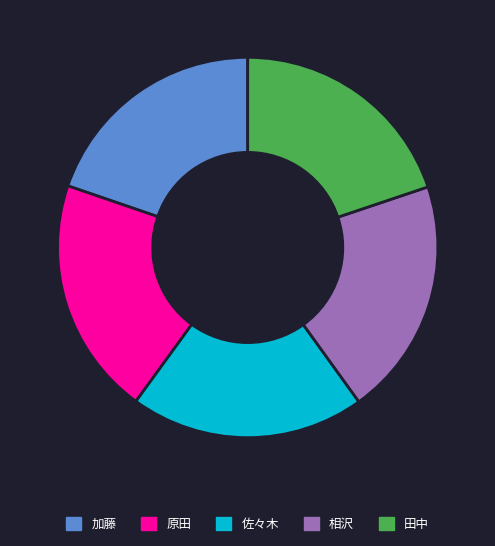

The 加藤 slice represents 20% of the pie. True or false?

True